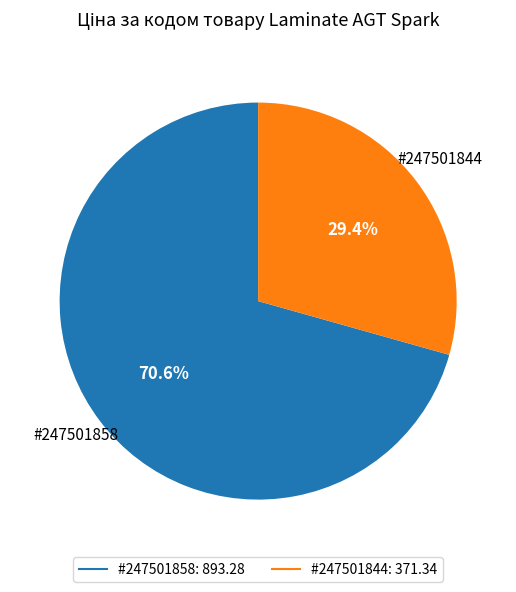

Is there any slice that represents more than half of the pie?

Yes